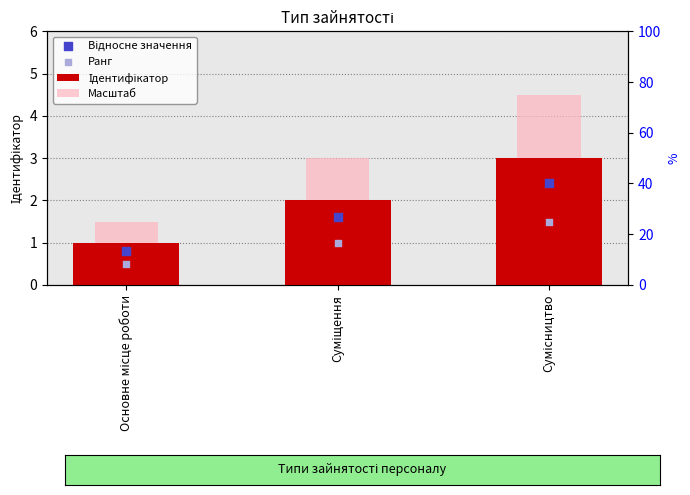

At how many categories does at least one series exceed 3?

1